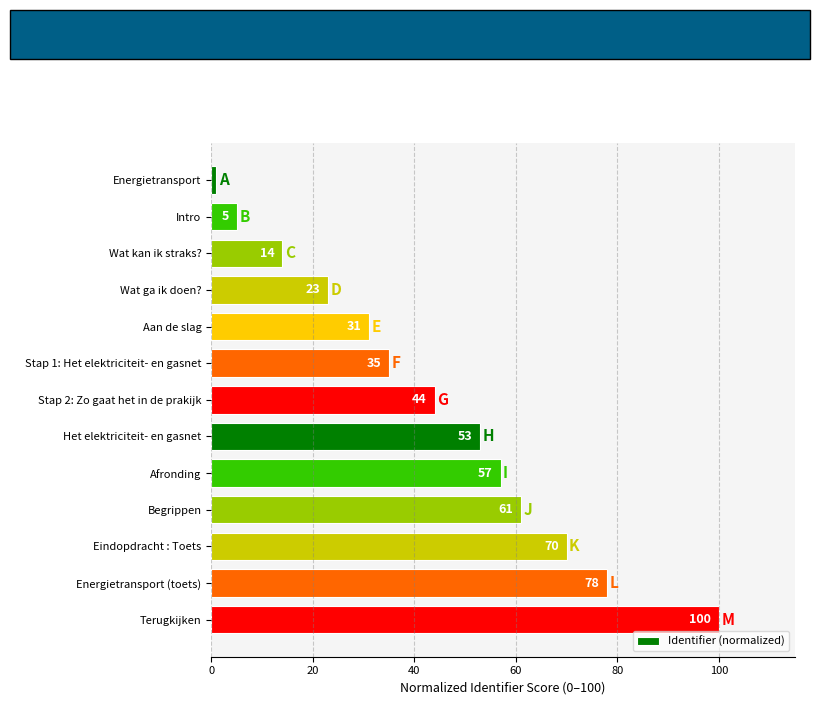

What is the value of the 3rd bar from the top?

14